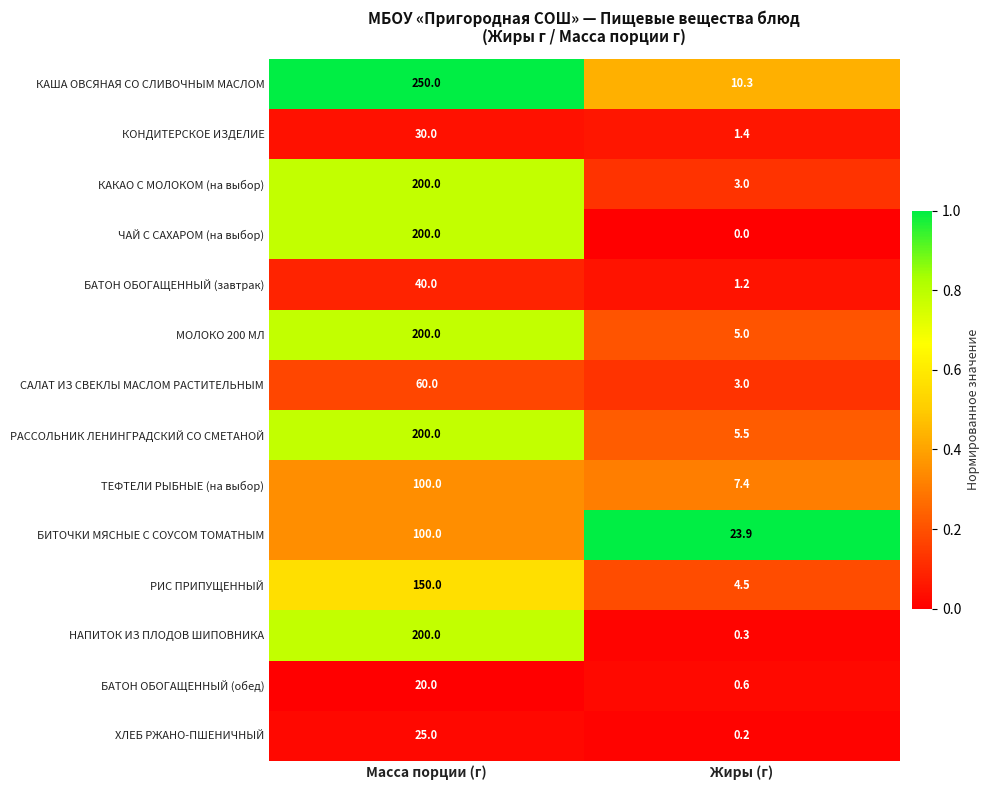

The value of БАТОН ОБОГАЩЕННЫЙ (обед) at Жиры (г) is 0.1. True or false?

False